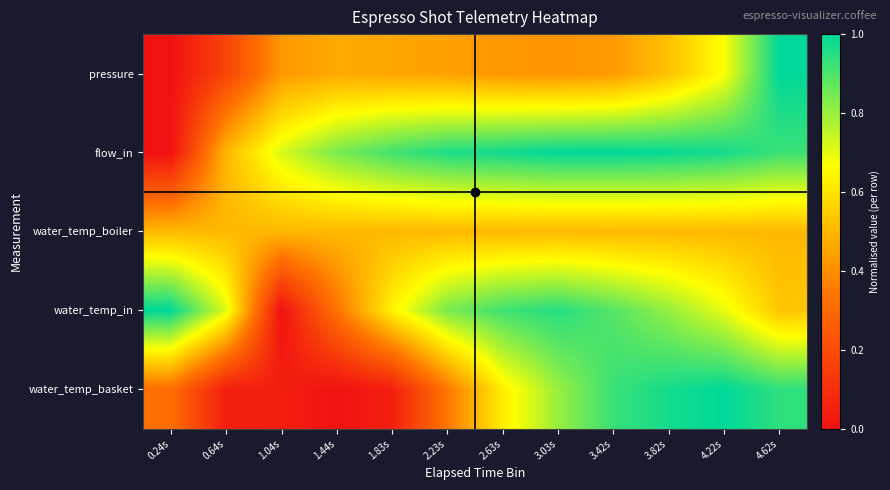

Rank the series at 3.42s from highest to lowest value.

flow_in, water_temp_basket, water_temp_in, water_temp_boiler, pressure